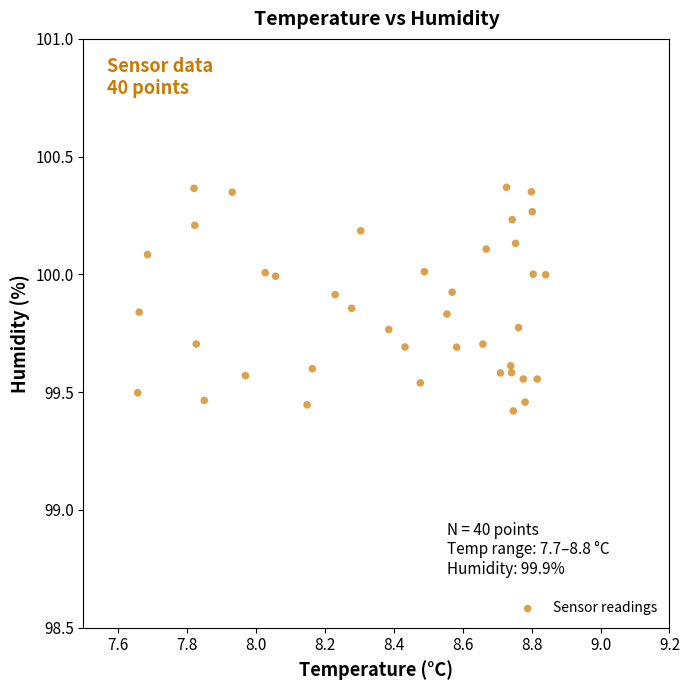

What is the range of X values (max minus min)?

1.2